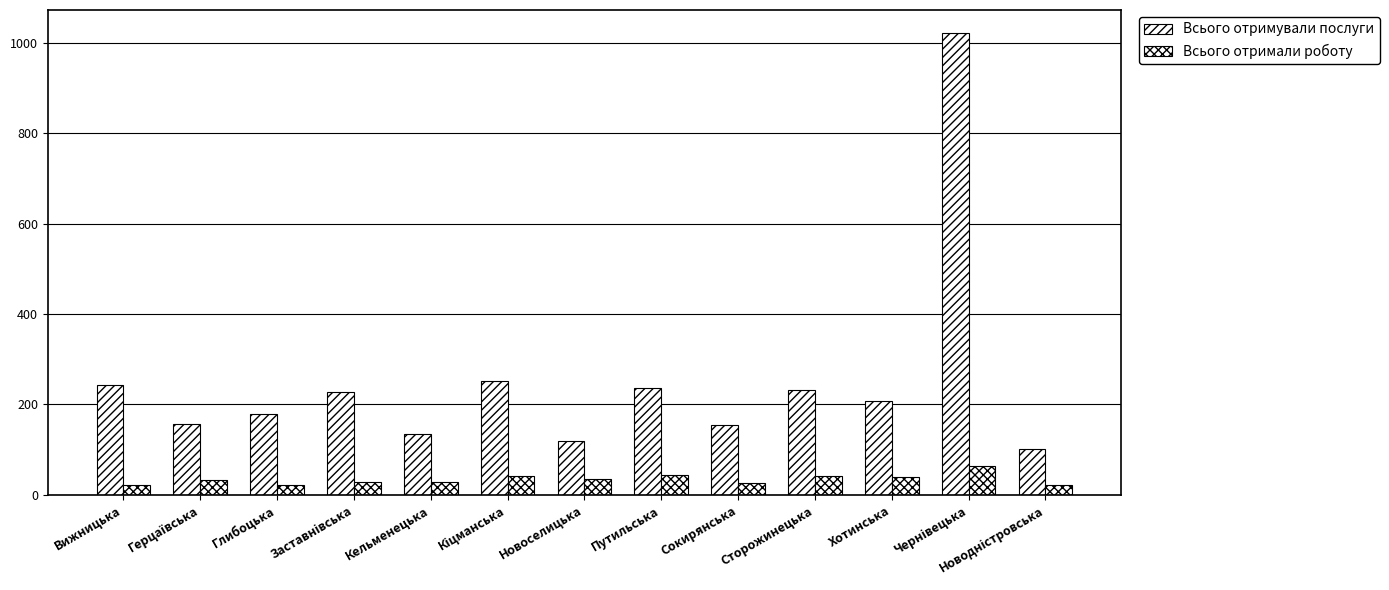

Rank the series at Кельменецька from lowest to highest value.

Всього отримали роботу, Всього отримували послуги